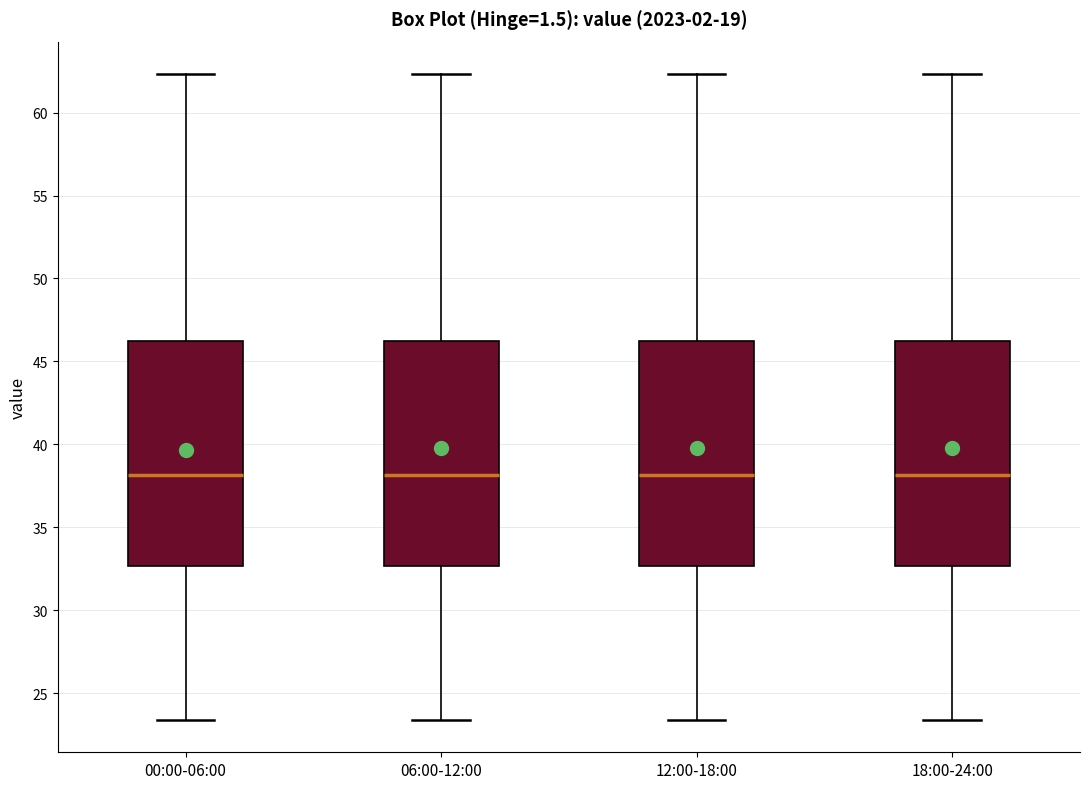

Where is the lower edge of the box for 06:00-12:00 on the y-axis? The values are not printed on the chart, so give them approximately, as read against the axis.

32.5